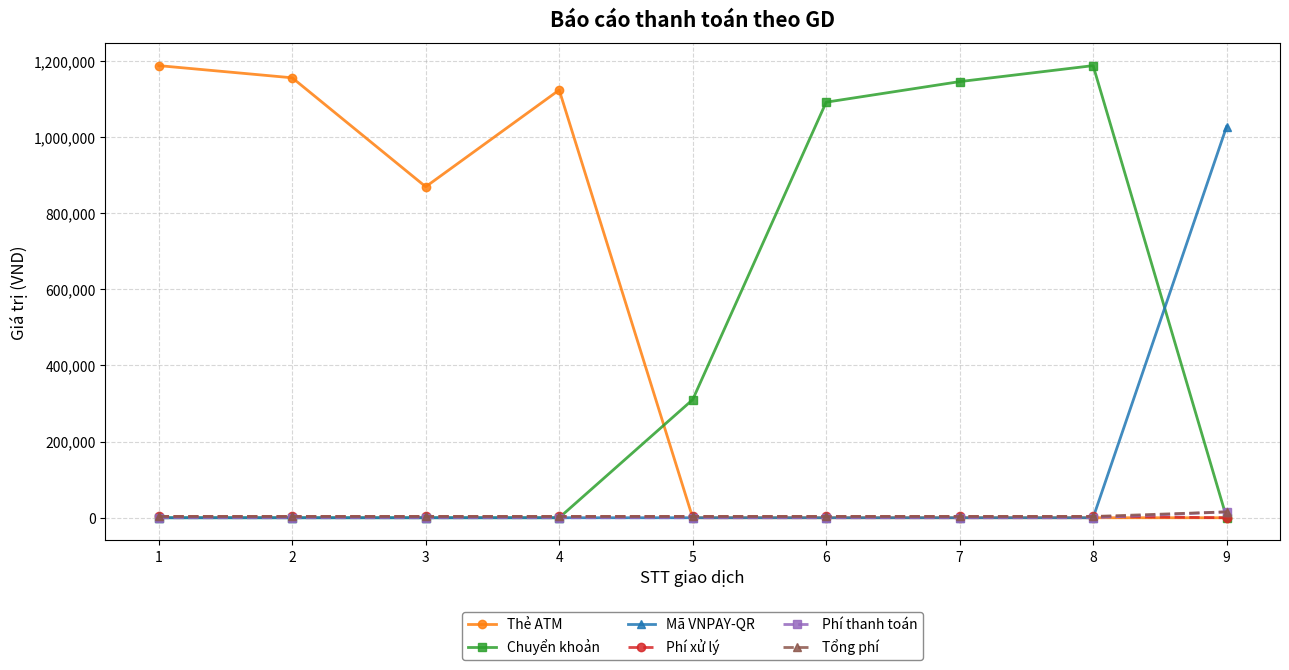

Is it true that Thẻ ATM equals 576254 at 6?

False